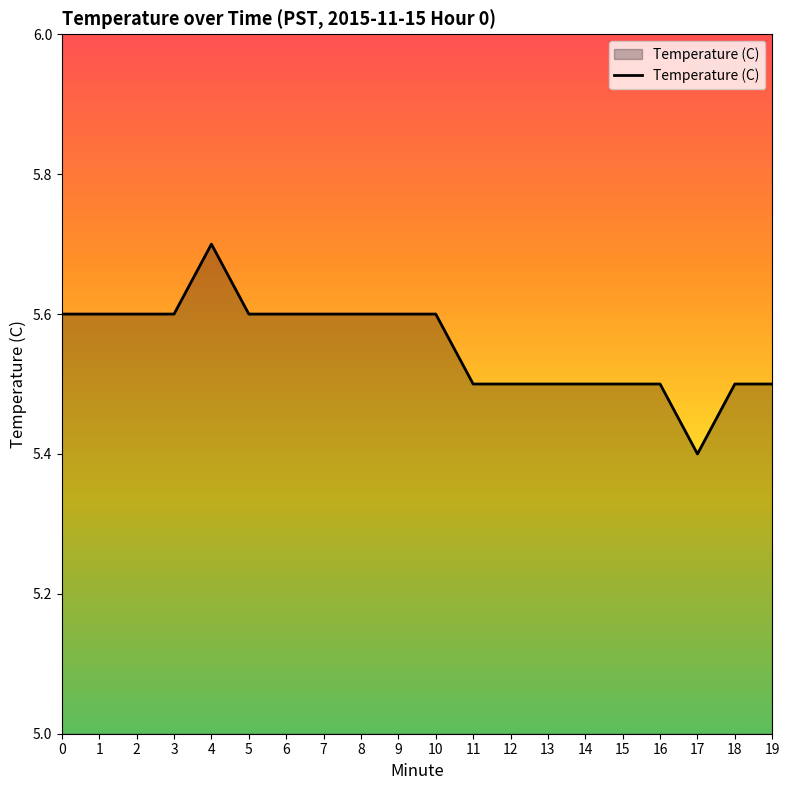

What is the approximate value at 12?

5.5